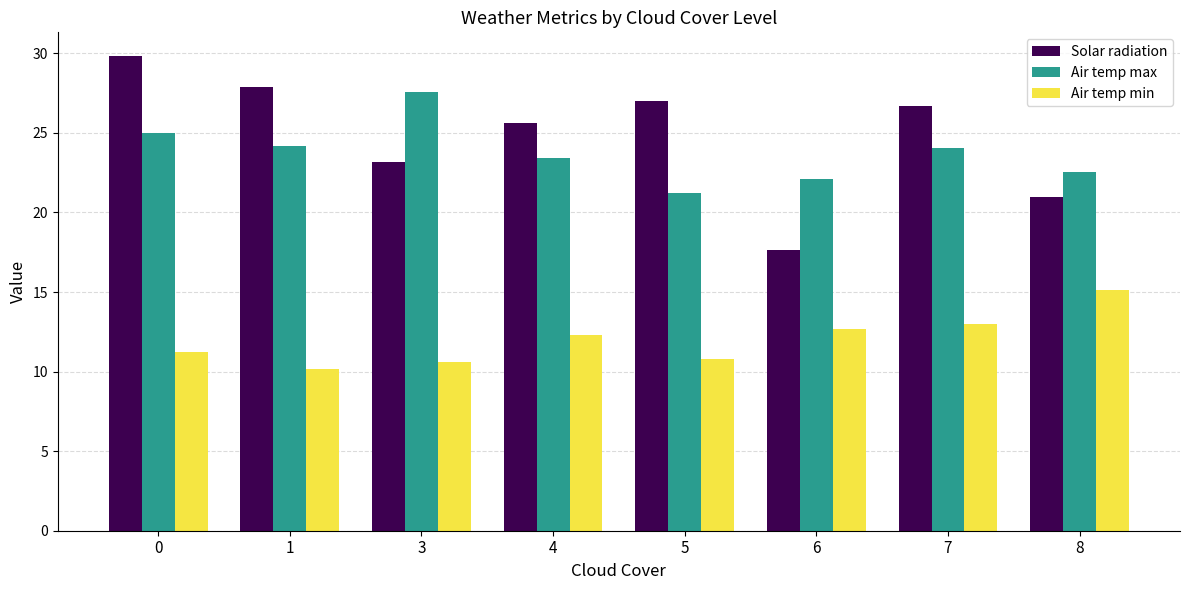

What is the approximate value of Air temp min at 5?

10.8